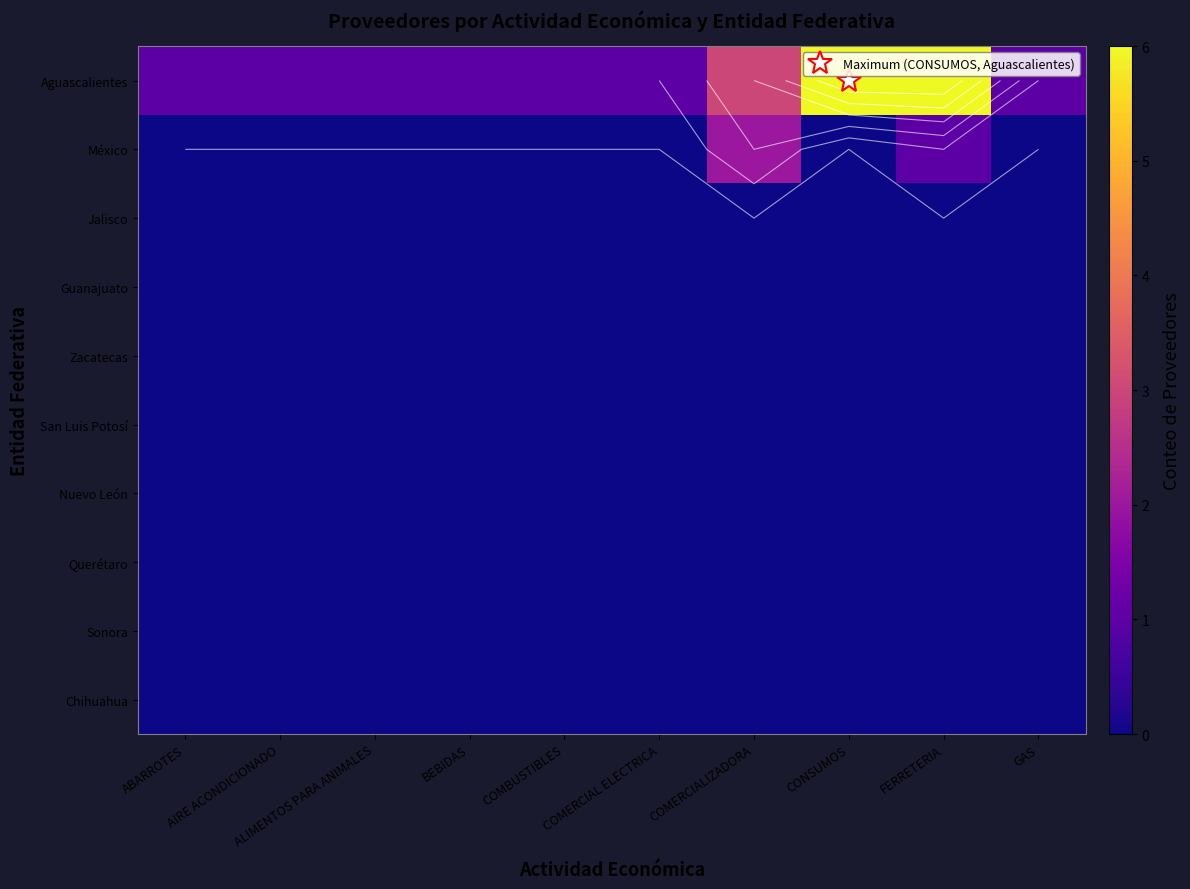

At how many categories does at least one series exceed 3?

2